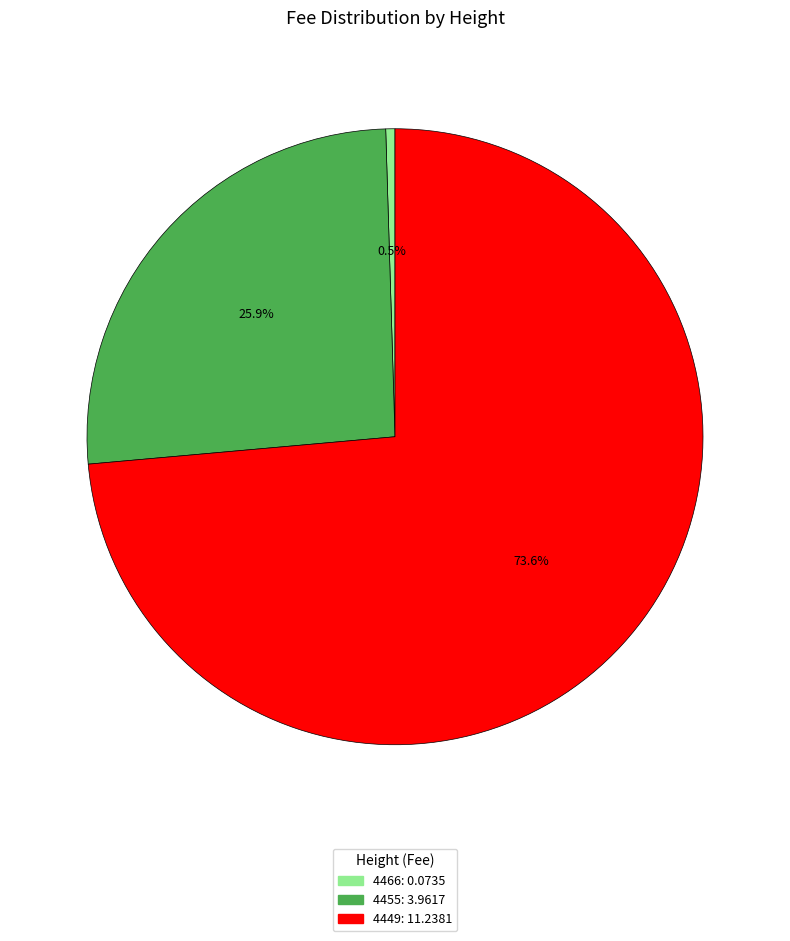

Which slice is the largest?

4449